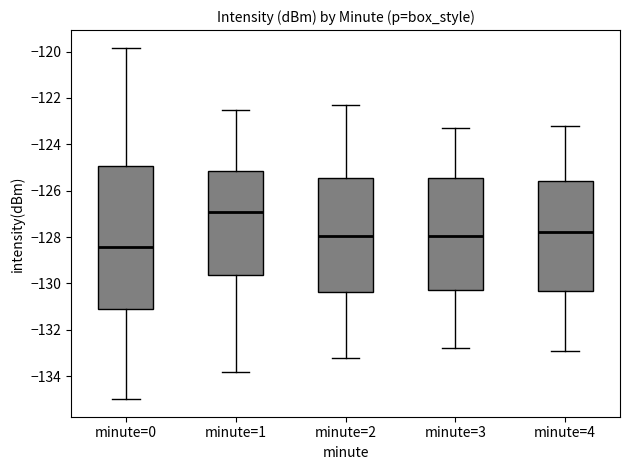

Reading left to right, transcribe this box plot: for each box, give where its median line is, the range the box spans, and where its two whiskers end, as read against the y-axis. The values are not printed on the chart, so give them approximately, as read against the axis.

minute=0: median -128.4, box -131.2 to -125.0, whiskers -135.0 to -119.8
minute=1: median -127.0, box -129.6 to -125.2, whiskers -133.8 to -122.4
minute=2: median -128.0, box -130.4 to -125.4, whiskers -133.2 to -122.2
minute=3: median -128.0, box -130.2 to -125.4, whiskers -132.8 to -123.2
minute=4: median -127.8, box -130.4 to -125.6, whiskers -132.8 to -123.2